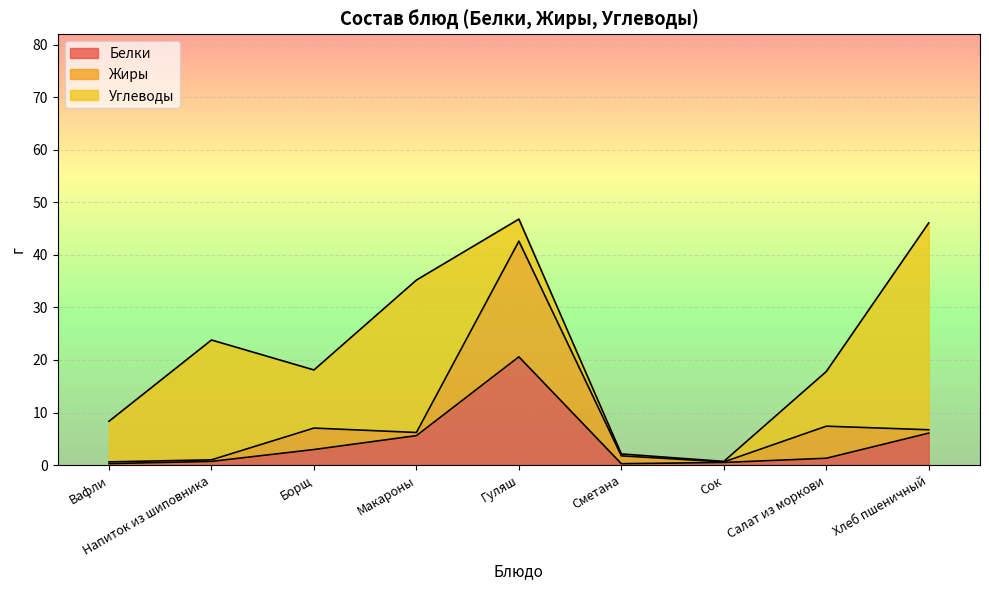

What is the difference between the maximum and second lowest values in the Белки series?

20.3